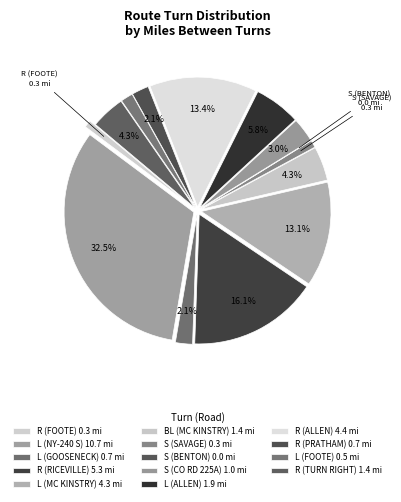

Which has a higher value, L (NY-240 S) or L (GOOSENECK)?

L (NY-240 S)